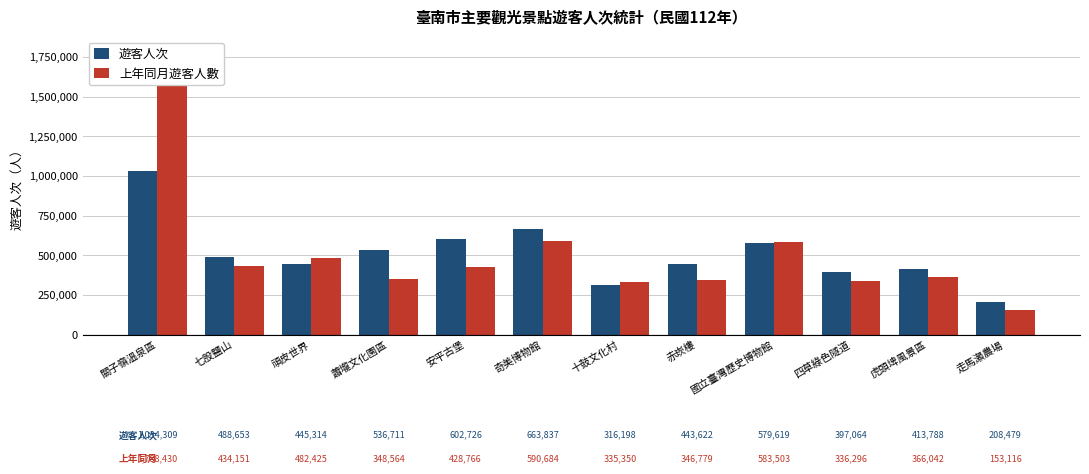

Which series has the largest total across all categories?

上年同月遊客人數